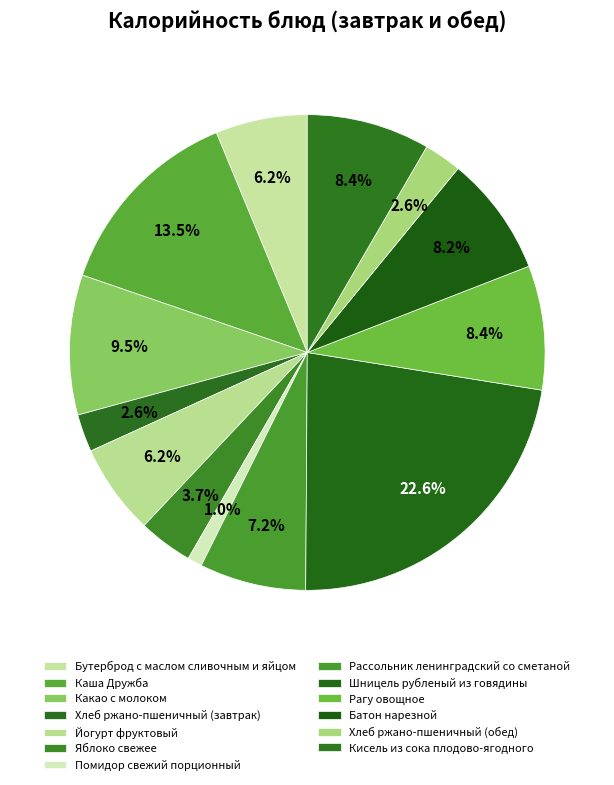

What percentage do Какао с молоком and Йогурт фруктовый together represent?

15.7%